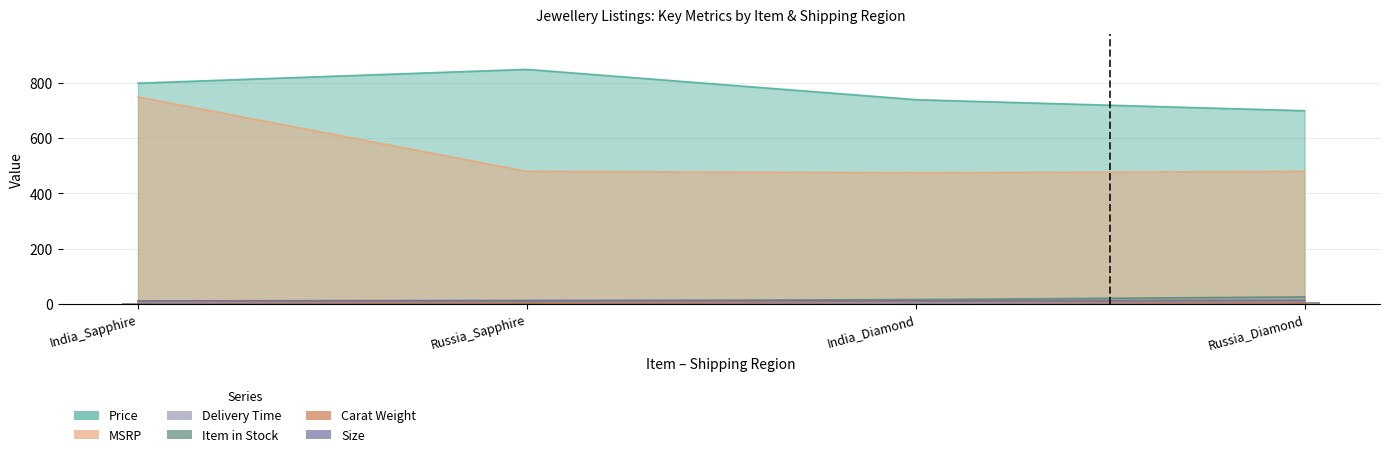

What is the spread (max minus min) of values at India_Diamond?

737.0